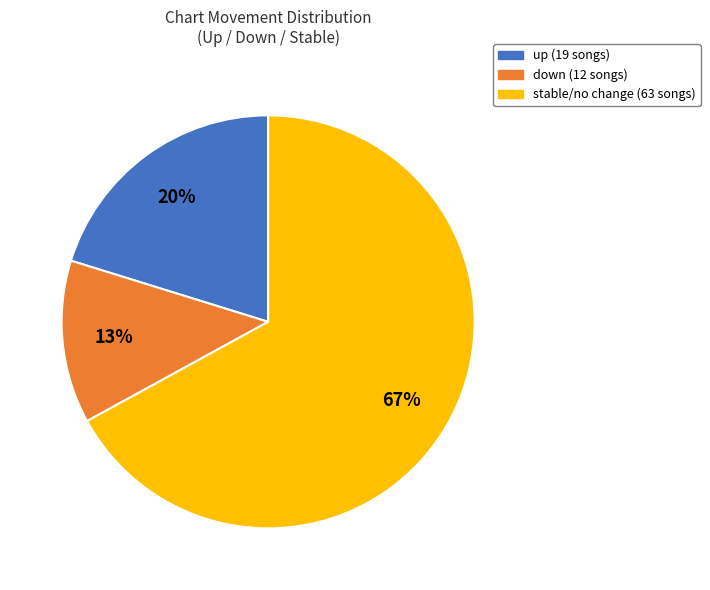

To the nearest percent, what is the difference between the largest and smallest slice percentages?

54%